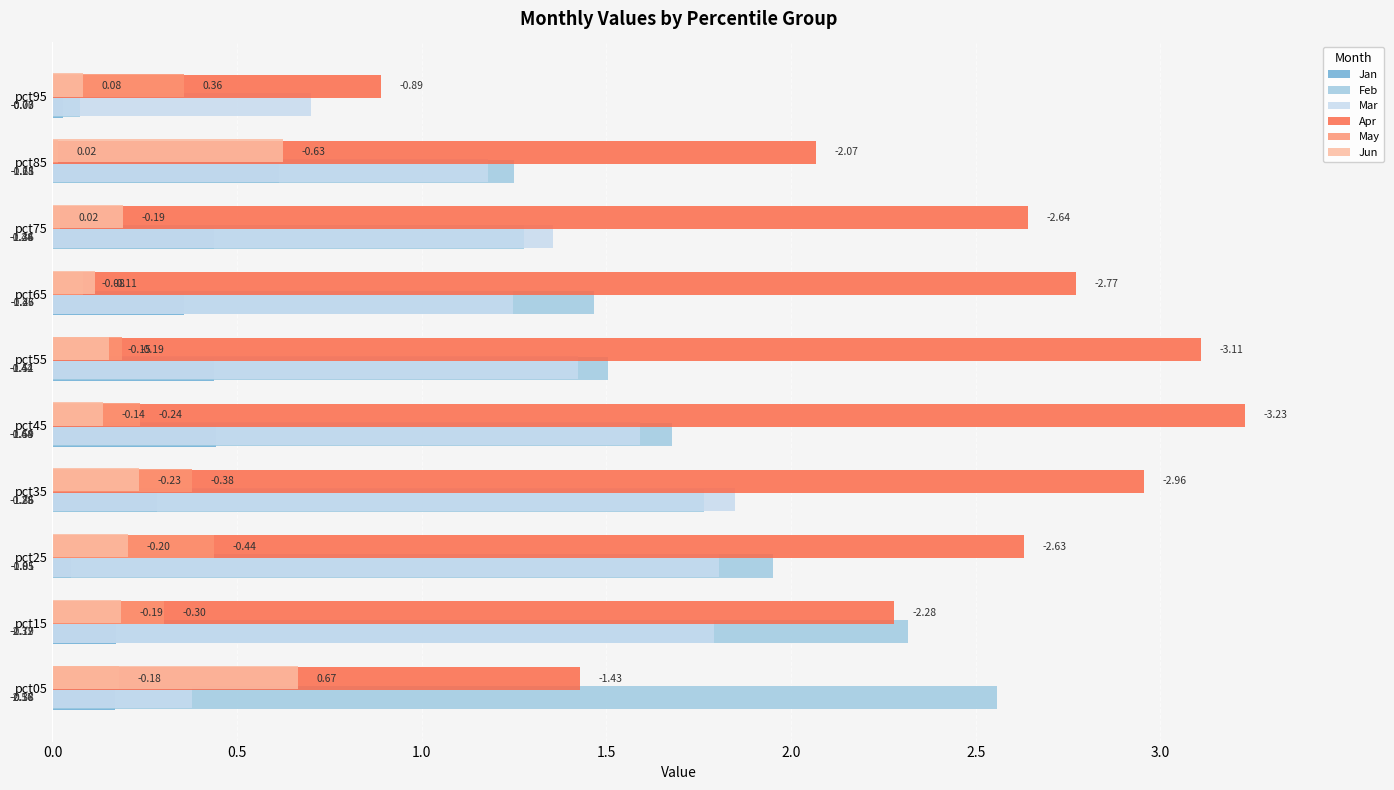

What are all the series names shown in the legend?

Jan, Feb, Mar, Apr, May, Jun